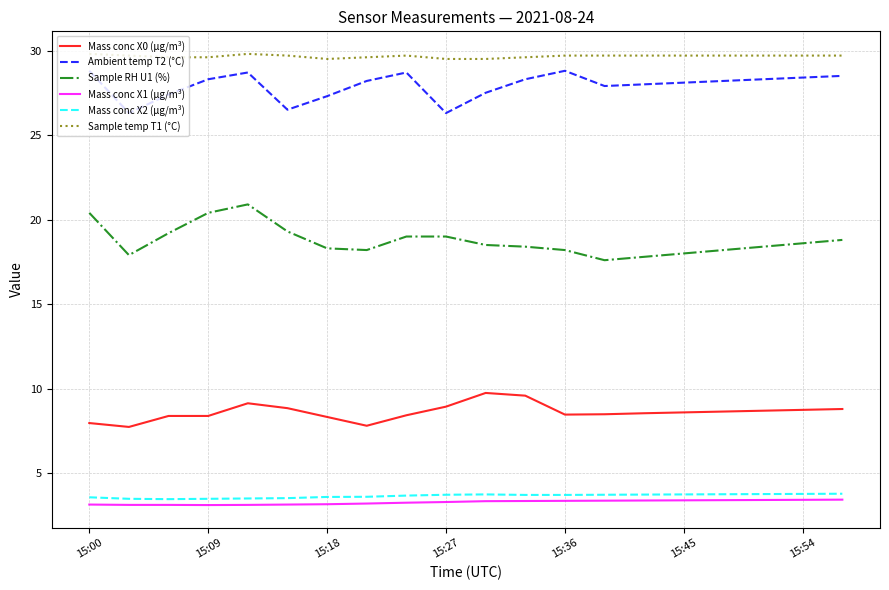

What is the difference between the second highest and second lowest values in the Sample temp T1 (°C) series?

0.3